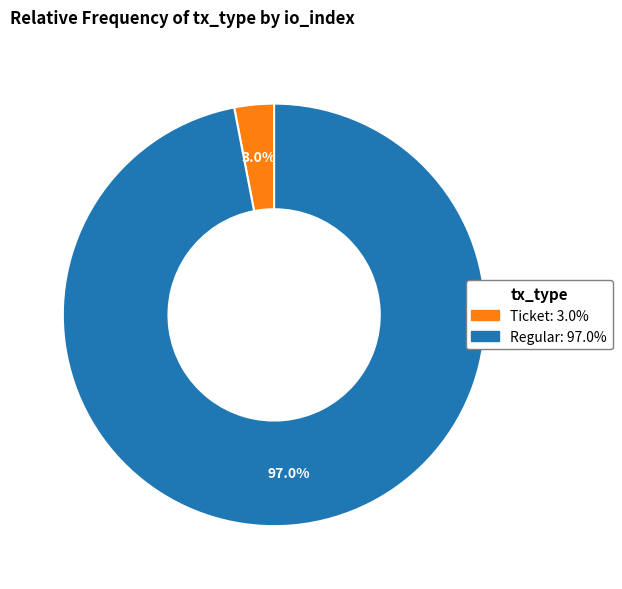

Which has a higher value, Regular or Ticket?

Regular